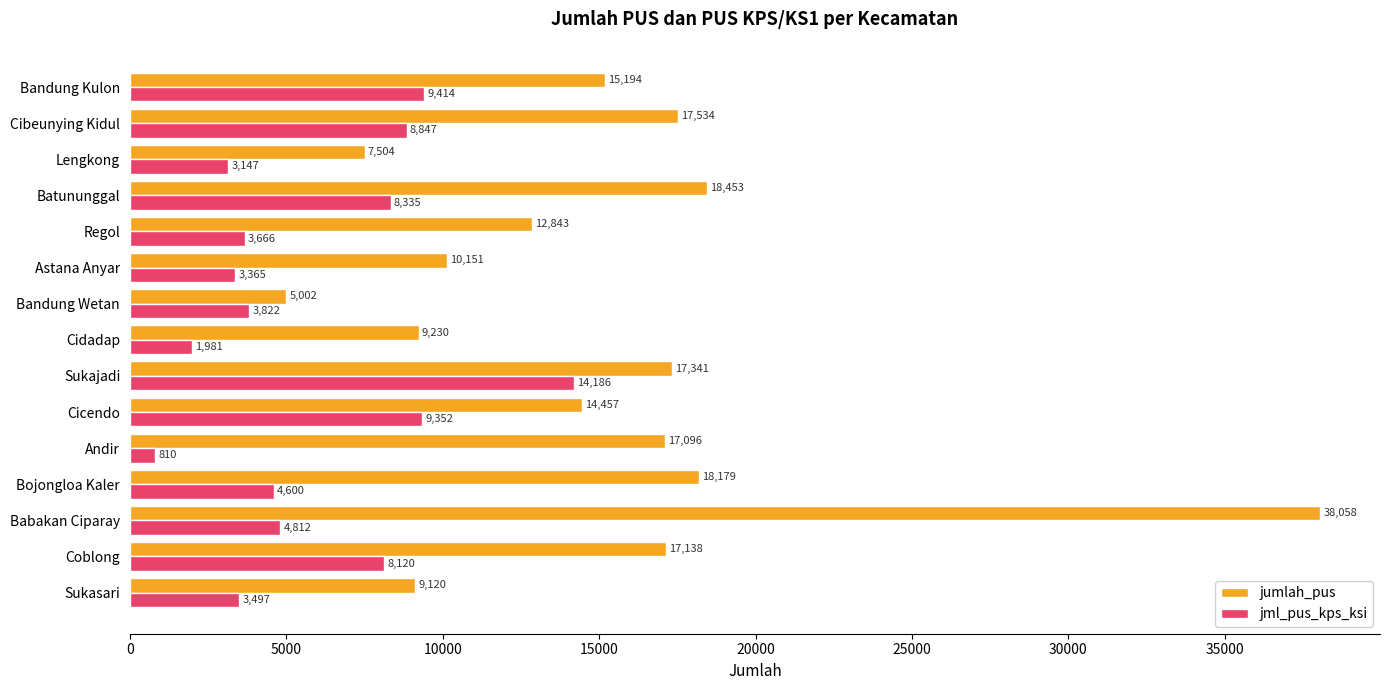

The value of jml_pus_kps_ksi at Bojongloa Kaler is 4600. True or false?

True